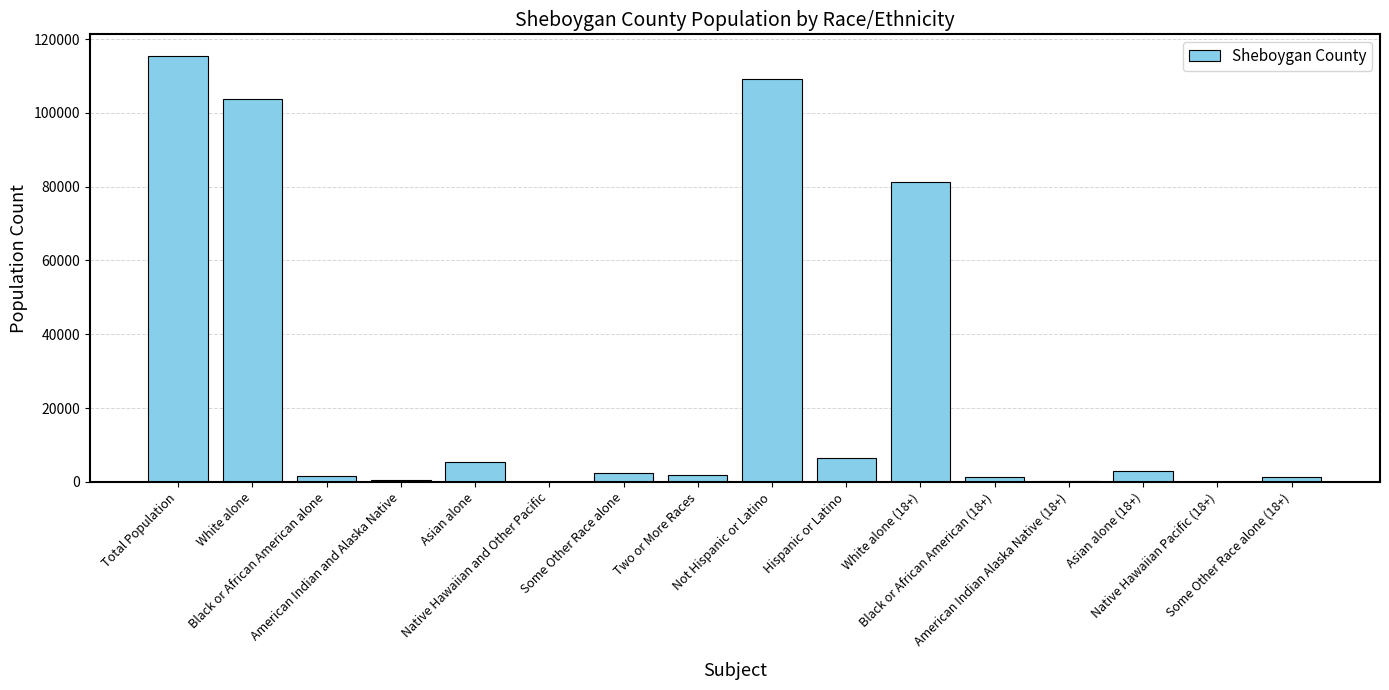

At which label does the data first exceed 2297?

Total Population